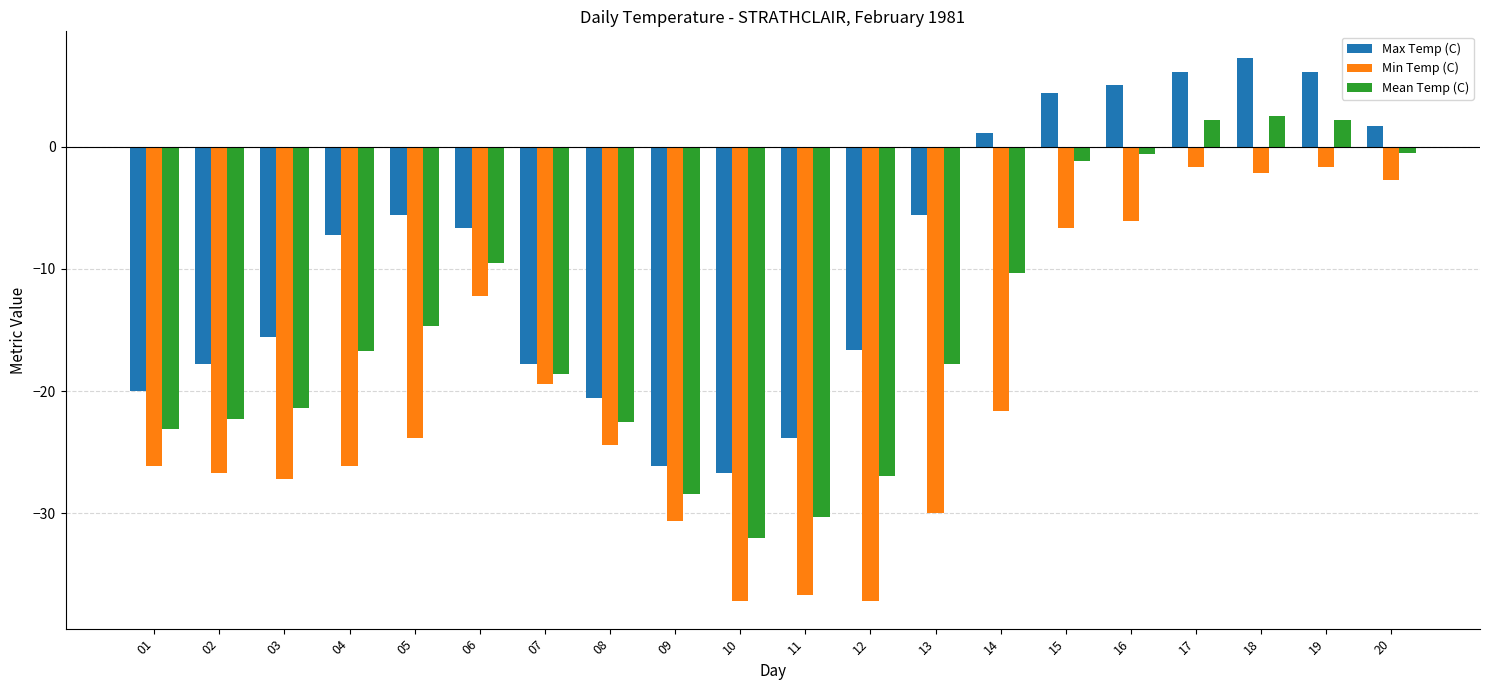

Does the chart contain stacked bars?

No